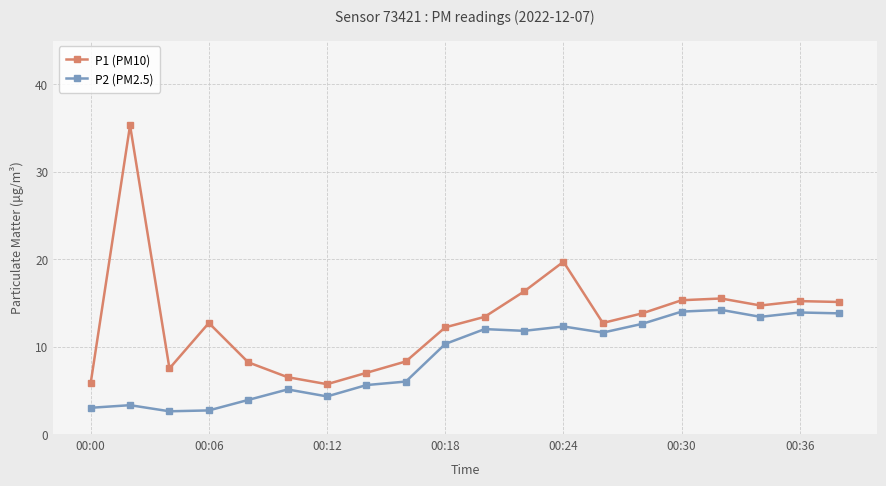

In P2 (PM2.5), how many points are higher than both neighbors (excluding endpoints)?

6